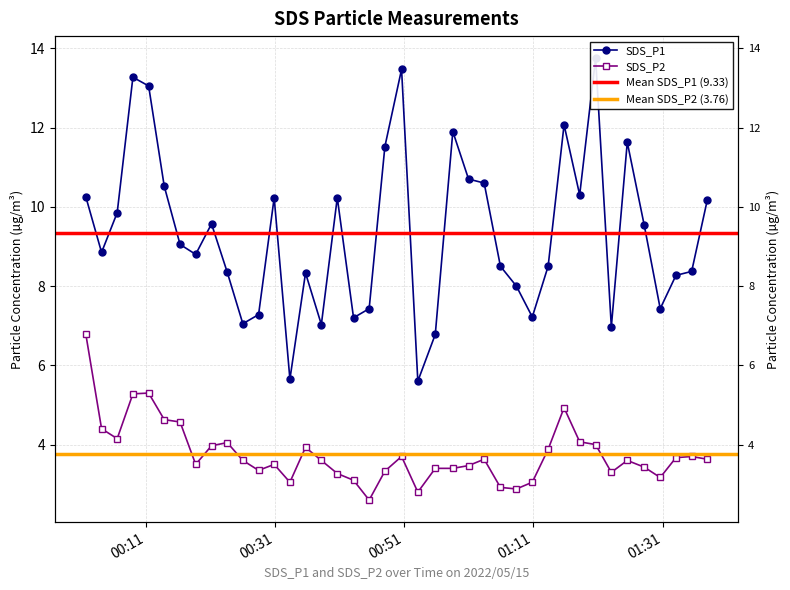

True or false: SDS_P1 and SDS_P2 intersect in this chart.

False